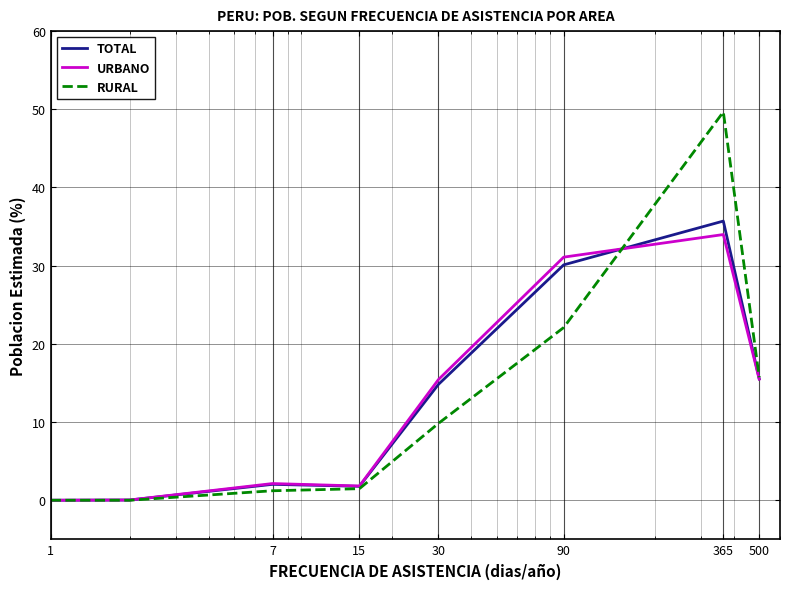

List the series in order of their peak value, highest first.

RURAL, TOTAL, URBANO